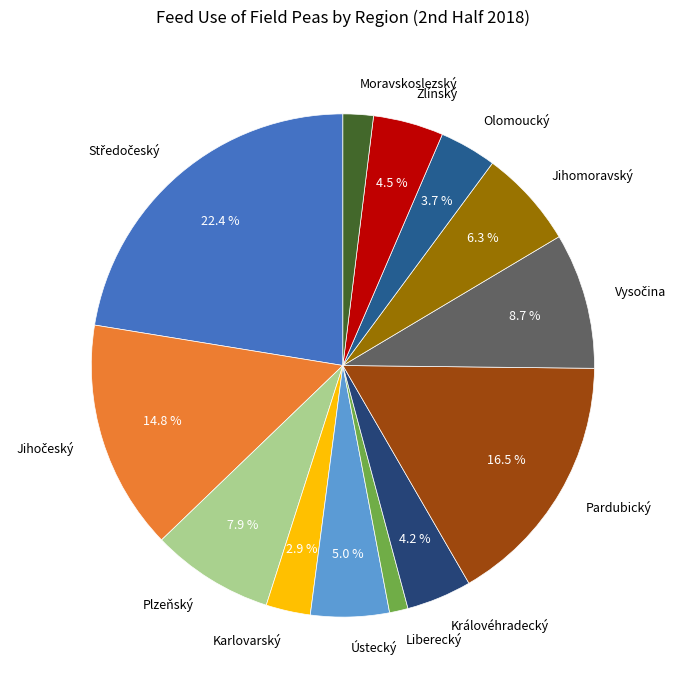

What is the total percentage of Ústecký and Královéhradecký?

9.2%